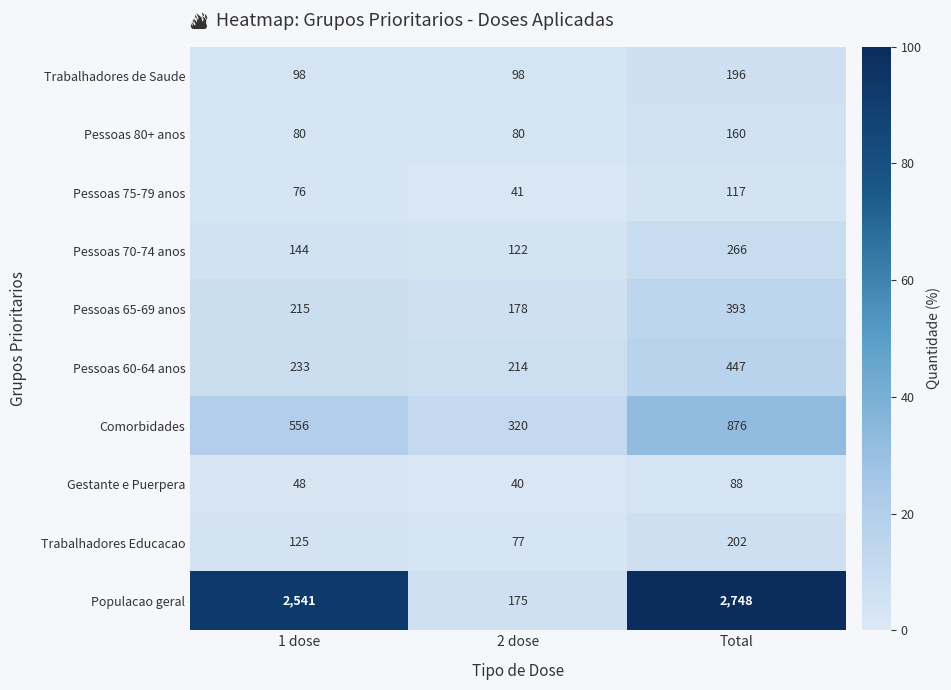

Reading left to right, transcribe all the data shown in this chart.

Trabalhadores de Saude: 1 dose=98	2 dose=98	Total=196
Pessoas 80+ anos: 1 dose=80	2 dose=80	Total=160
Pessoas 75-79 anos: 1 dose=76	2 dose=41	Total=117
Pessoas 70-74 anos: 1 dose=144	2 dose=122	Total=266
Pessoas 65-69 anos: 1 dose=215	2 dose=178	Total=393
Pessoas 60-64 anos: 1 dose=233	2 dose=214	Total=447
Comorbidades: 1 dose=556	2 dose=320	Total=876
Gestante e Puerpera: 1 dose=48	2 dose=40	Total=88
Trabalhadores Educacao: 1 dose=125	2 dose=77	Total=202
Populacao geral: 1 dose=2541	2 dose=175	Total=2748